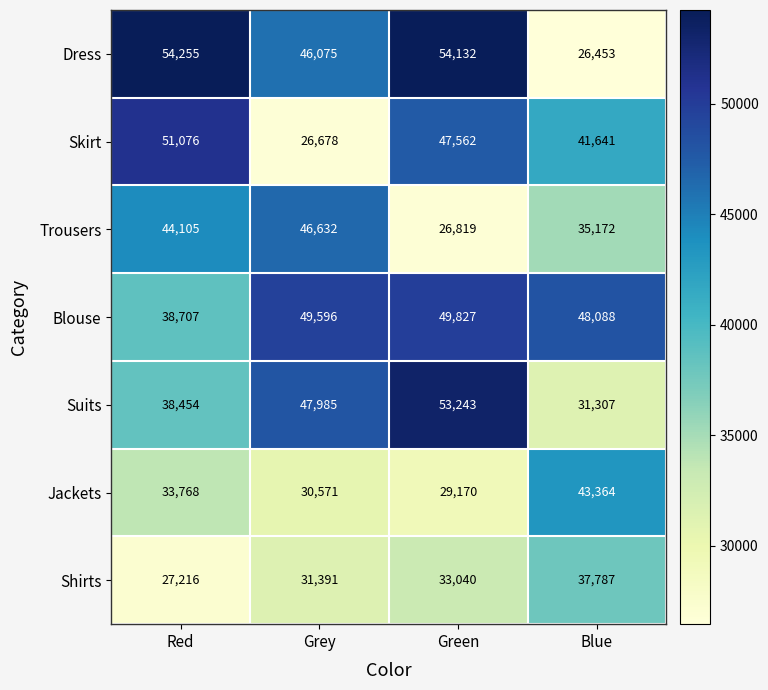

The Trousers series shows 5817 at Green. True or false?

False